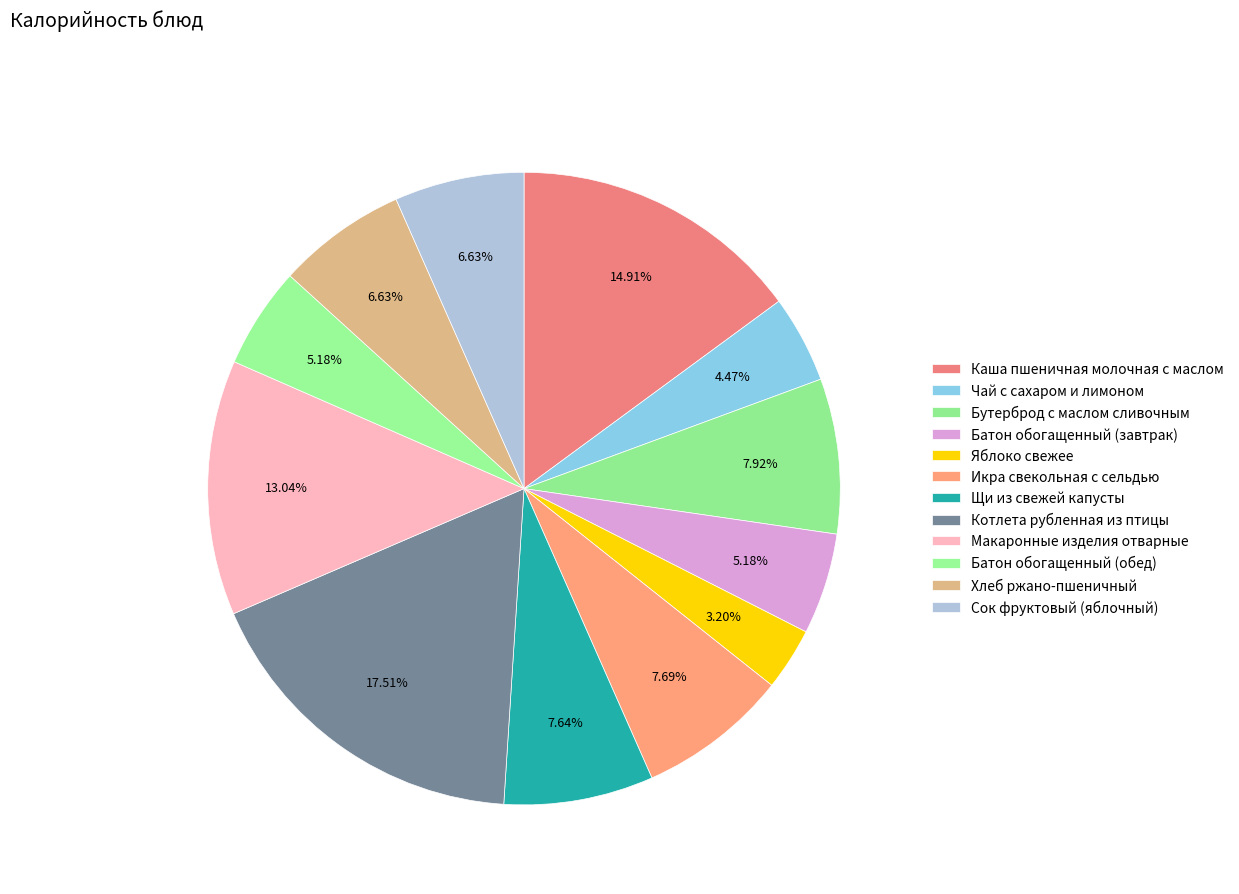

To the nearest percent, what is the difference between the Чай с сахаром и лимоном and Яблоко свежее slice percentages?

1%